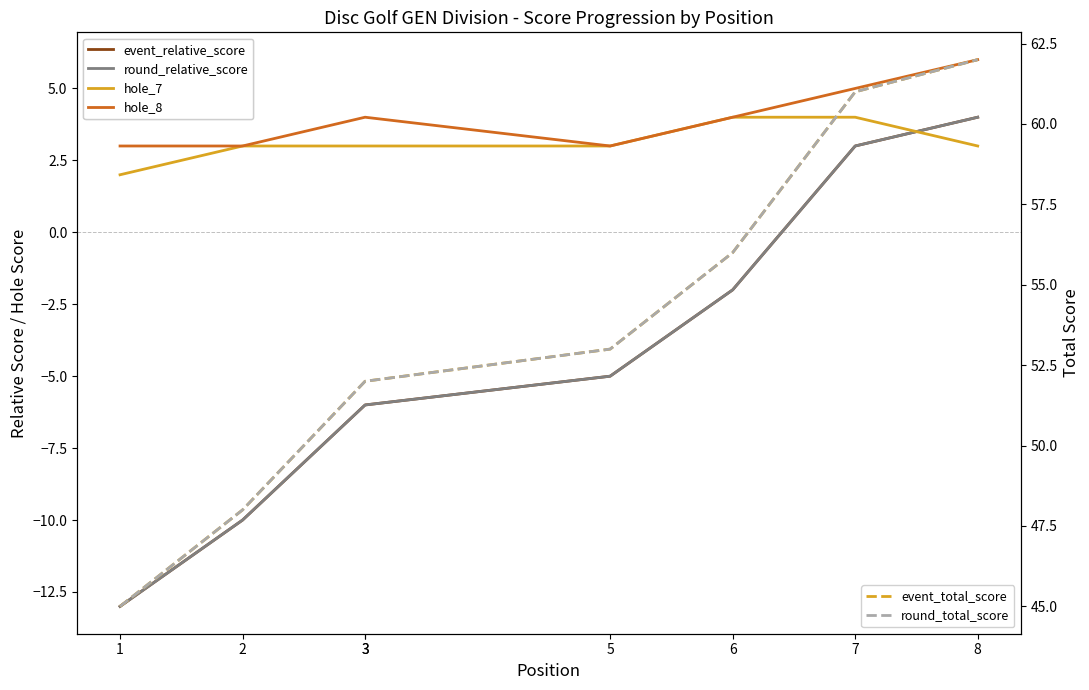

True or false: event_total_score has a value of 52 at 3.

True